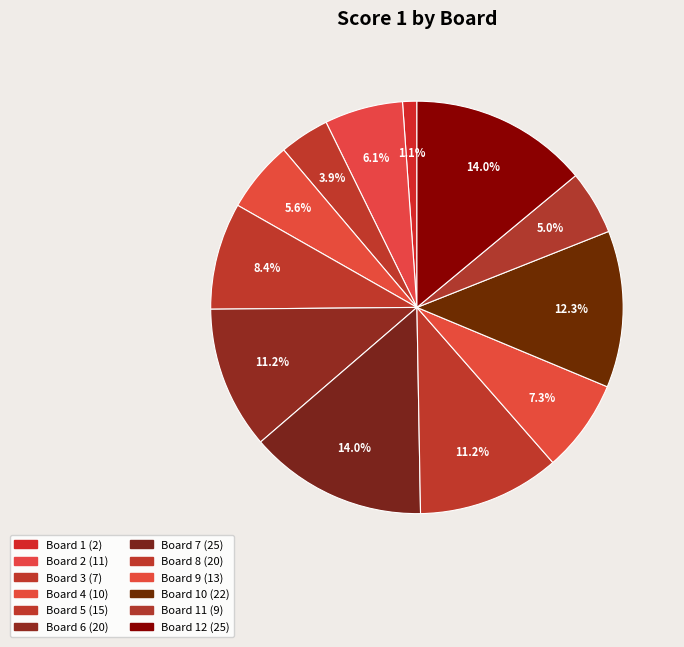

How many segments does this pie chart have?

12